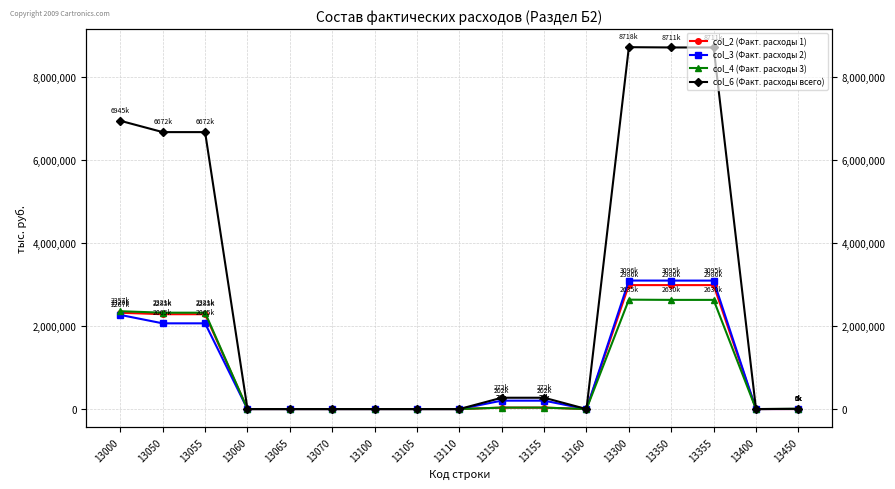

What is the value of the col_2 (Факт. расходы 1) point at the 3rd from the left?

2285177